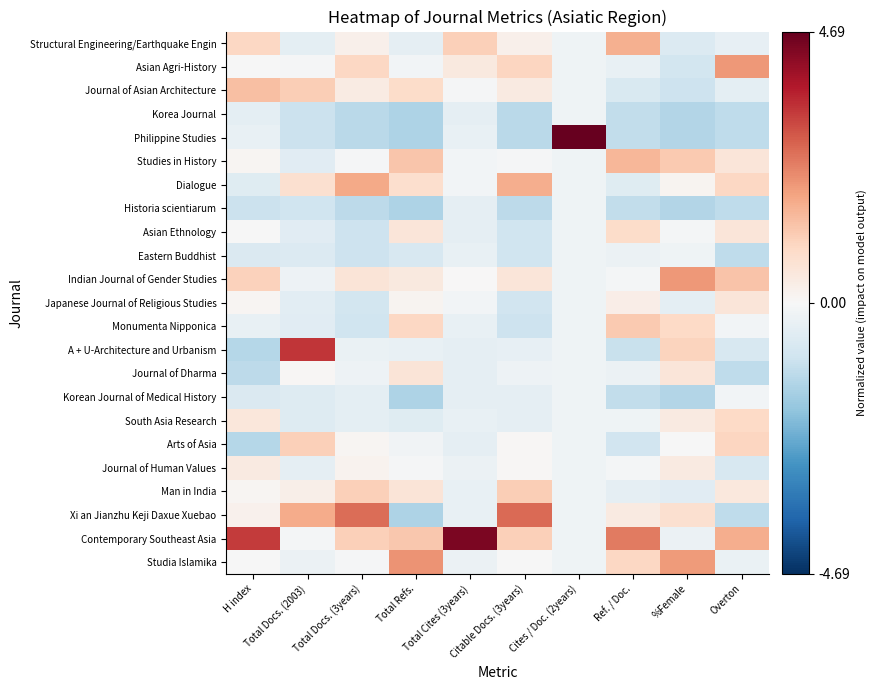

Which series has the widest spread of values?

Philippine Studies